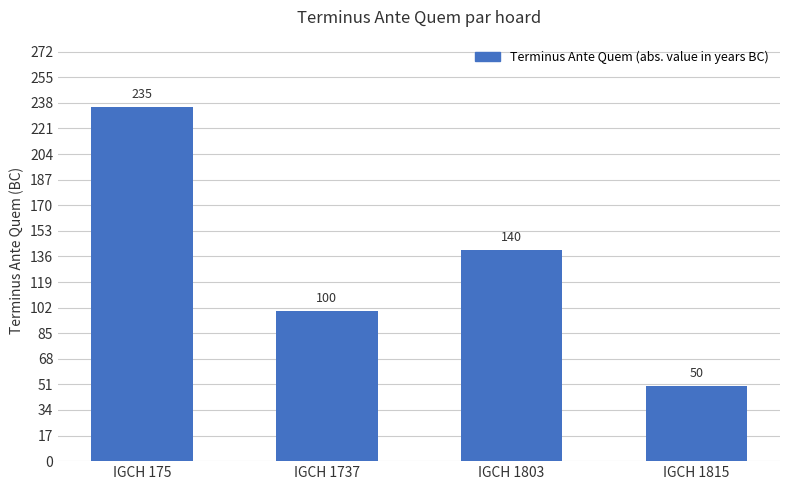

Is it true that the value at IGCH 175 is 407?

False